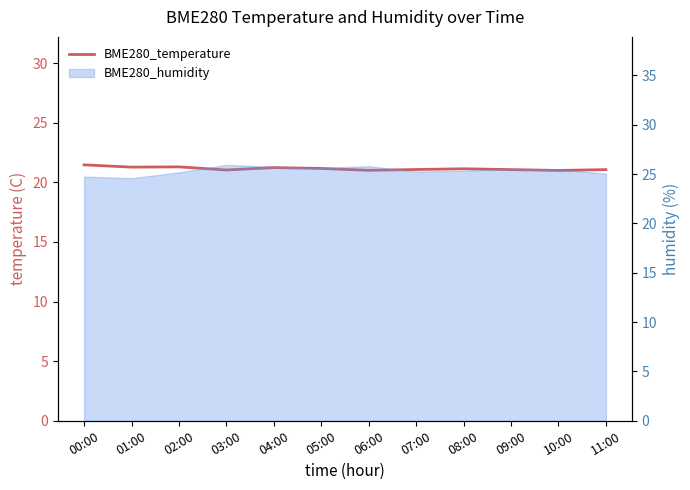

What is the sum of the values at 09:00 and 07:00?

42.1